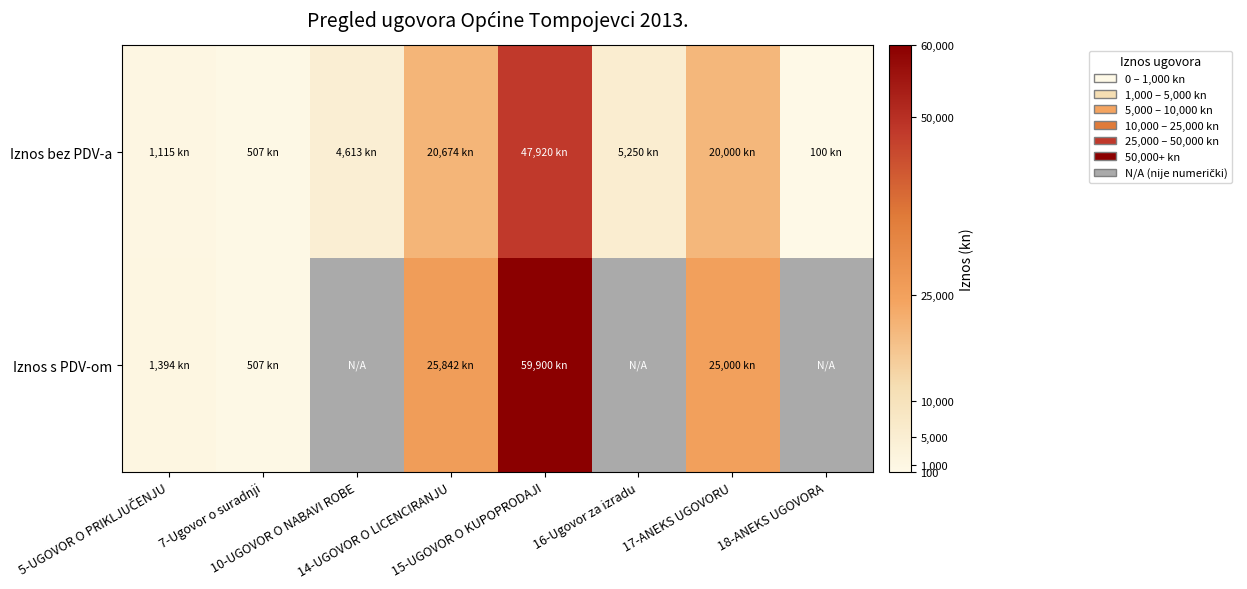

How many distinct data groups are displayed?

2